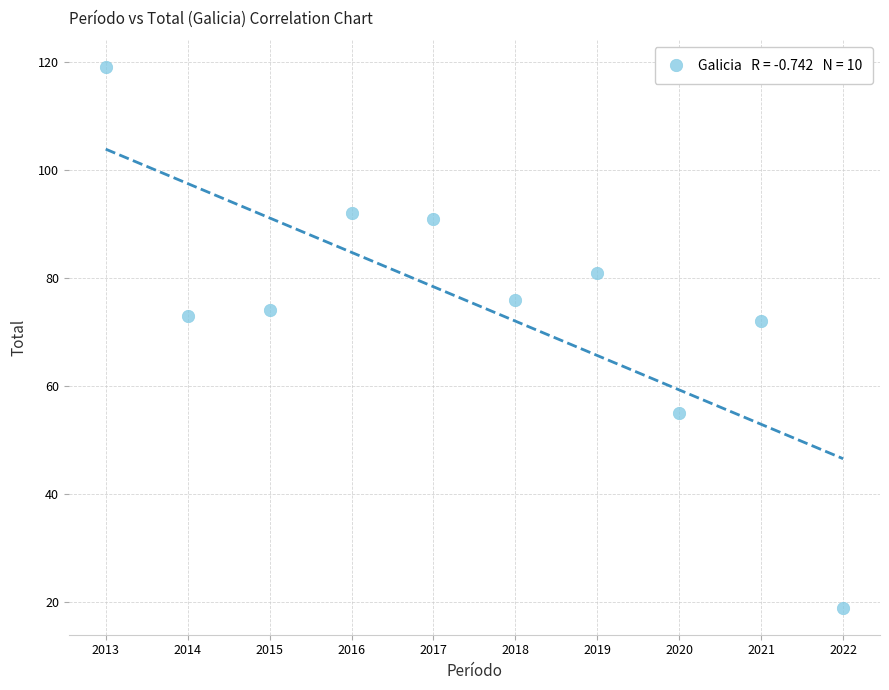

What is the average Y value?

75